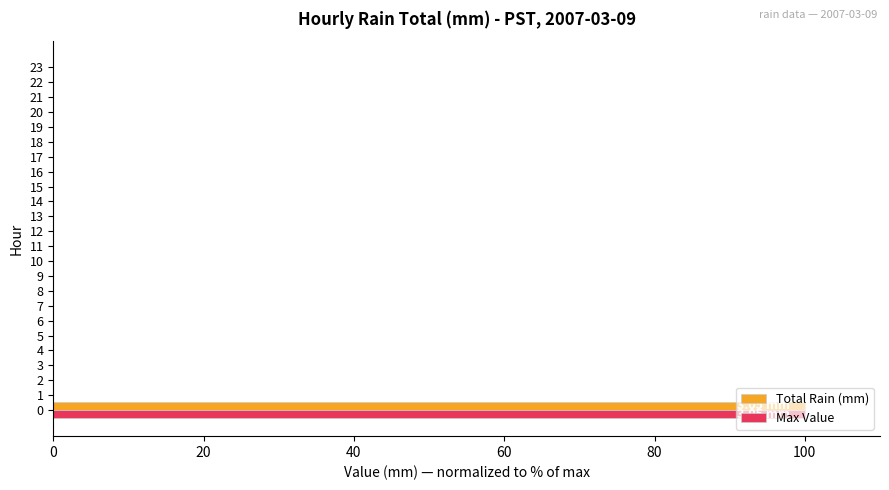

Count the number of categories in the chart.

24